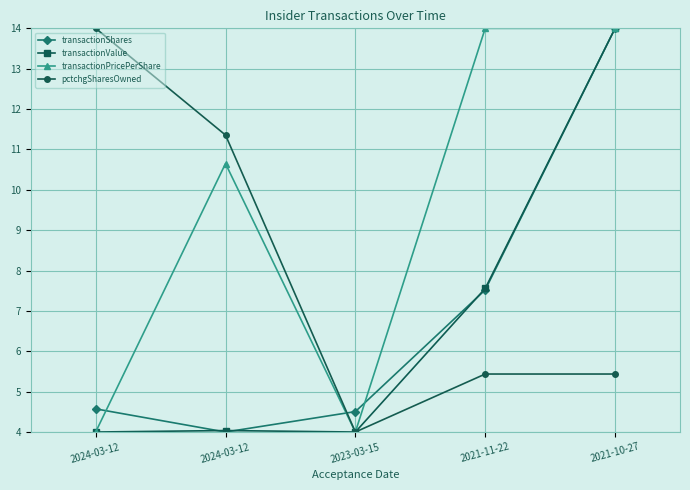

What is the total value across all series at 2021-10-27?

47.4